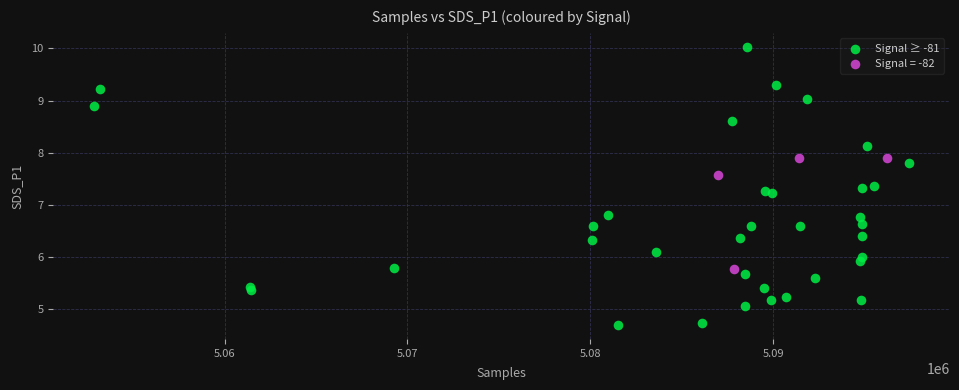

Which series contains the highest Y value?

Signal ≥ -81